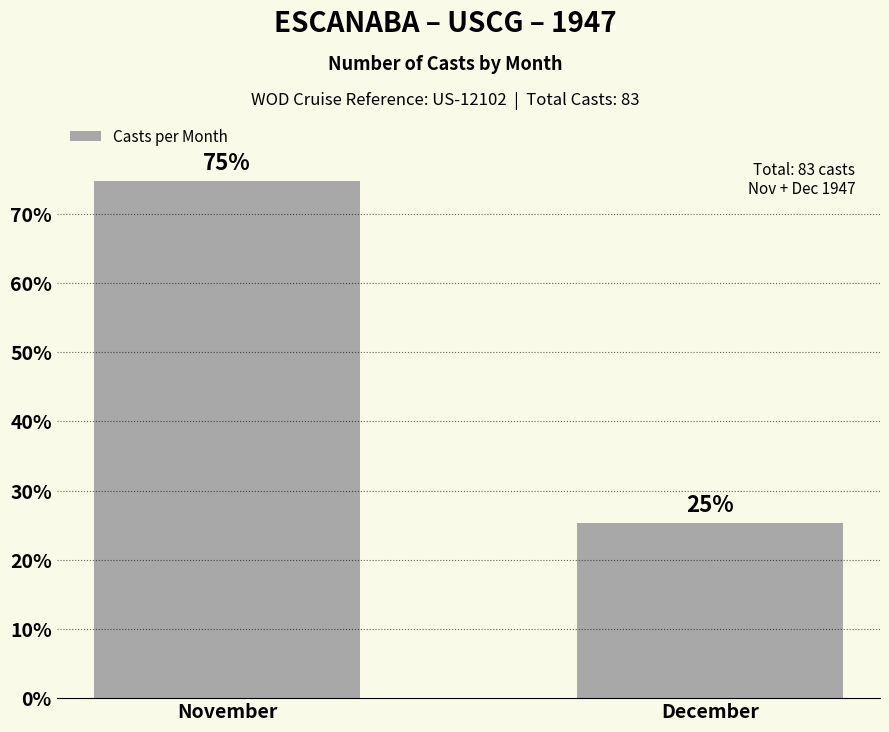

List the labels in order of value, smallest first.

December, November